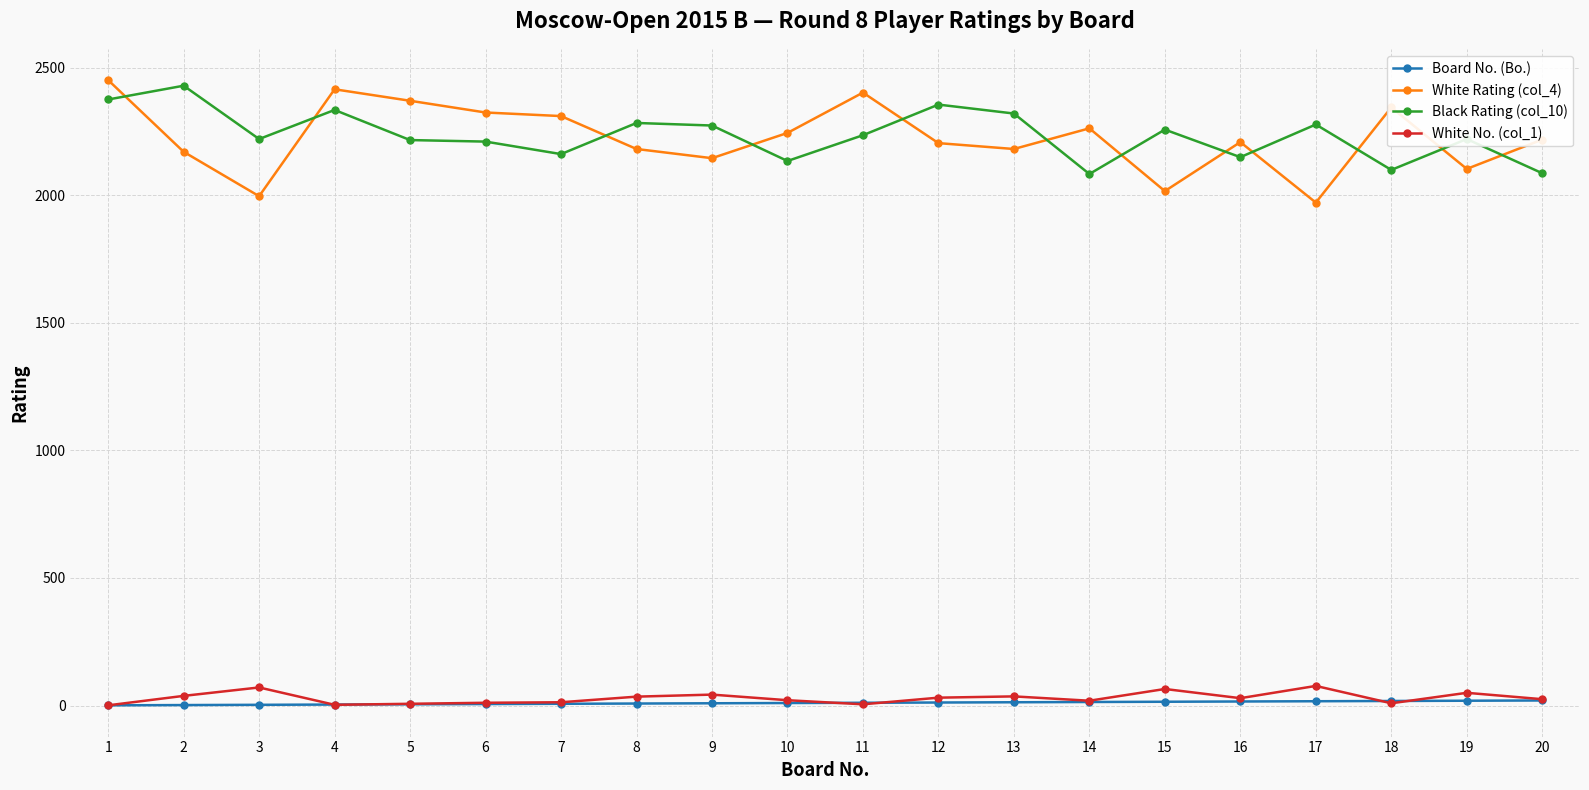

What is the greatest value displayed?

2451